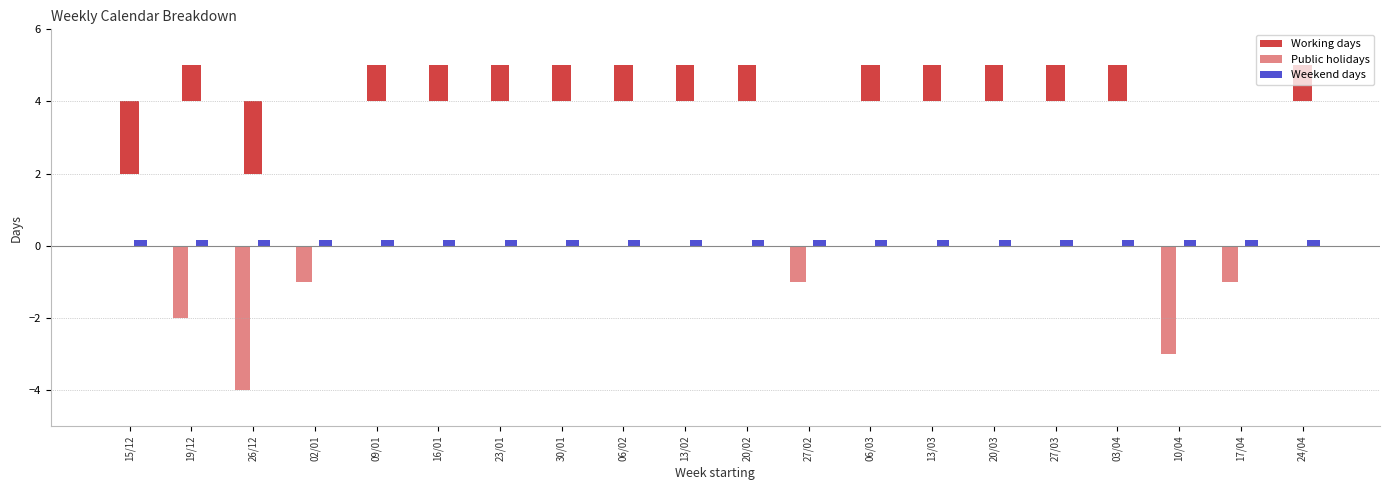

Which series has the largest range (max minus min)?

Public holidays